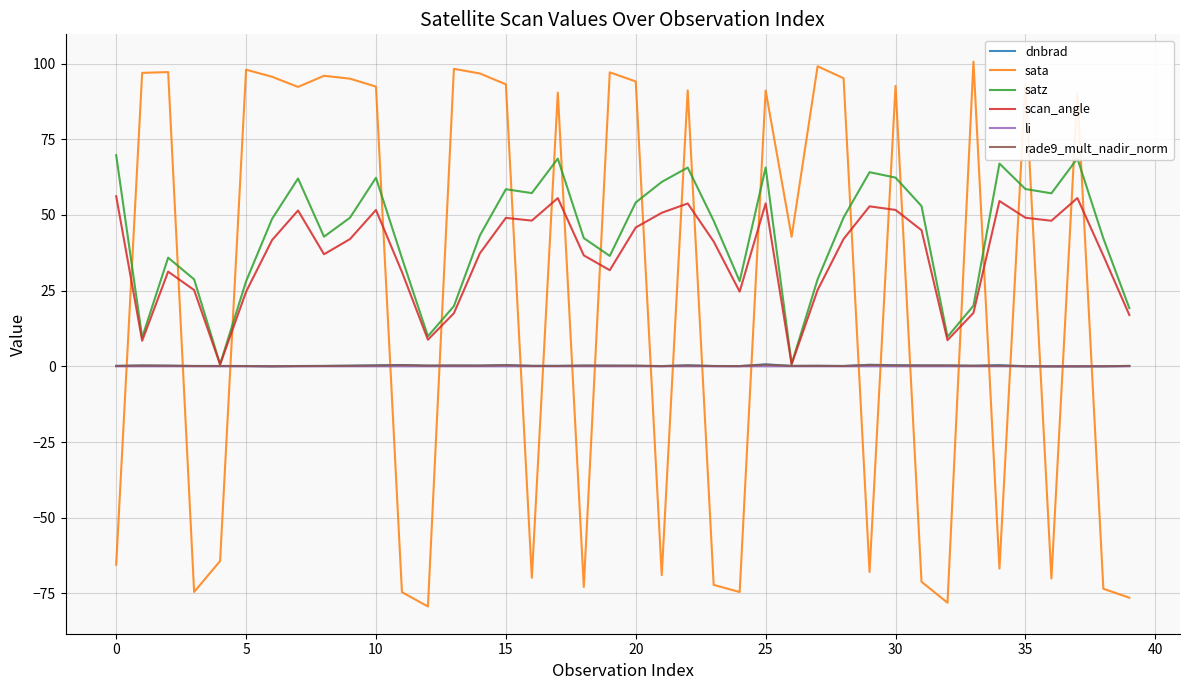

In rade9_mult_nadir_norm, how many points are higher than both neighbors (excluding endpoints)?

11